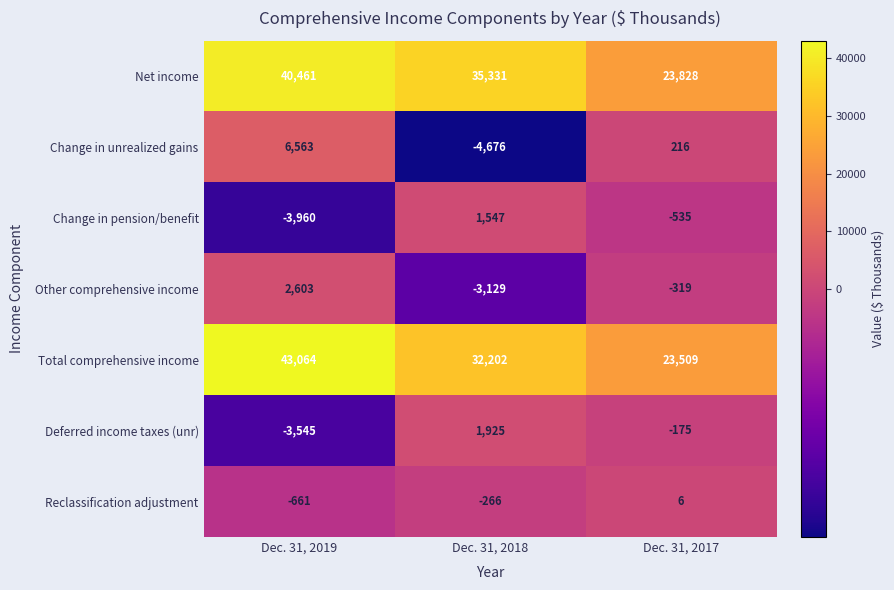

Which series has the largest total across all categories?

Net income